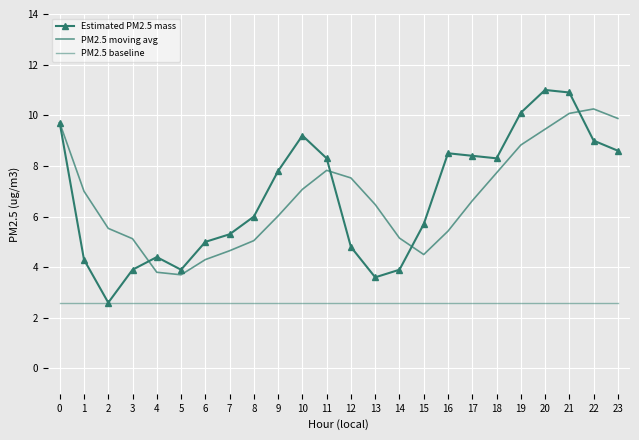

Which category has the highest value across all series?

20